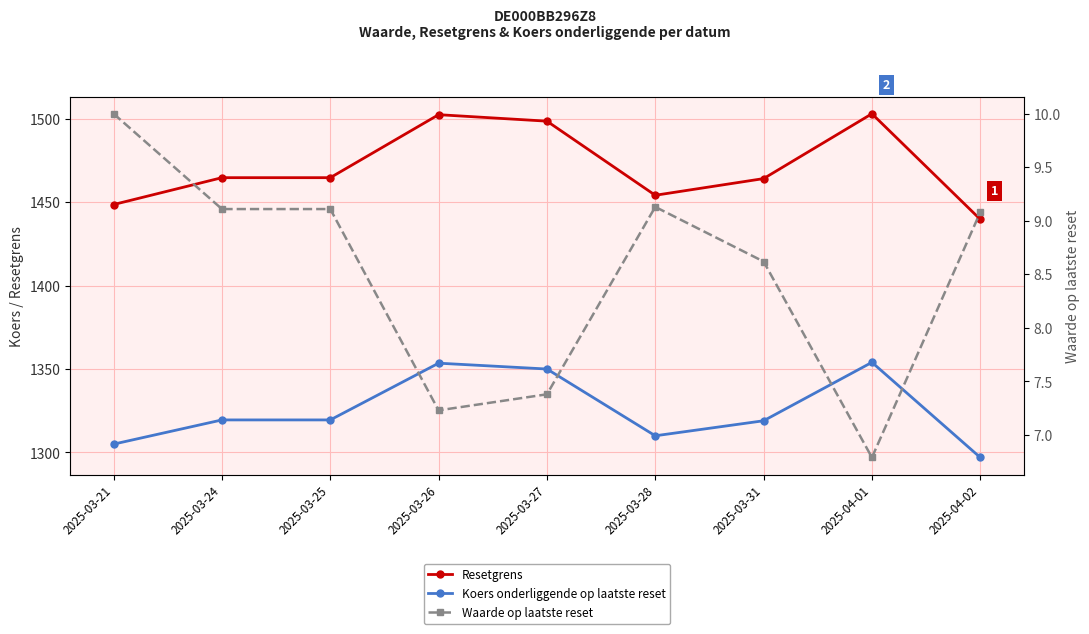

Is this an area chart (filled region under the line)?

No